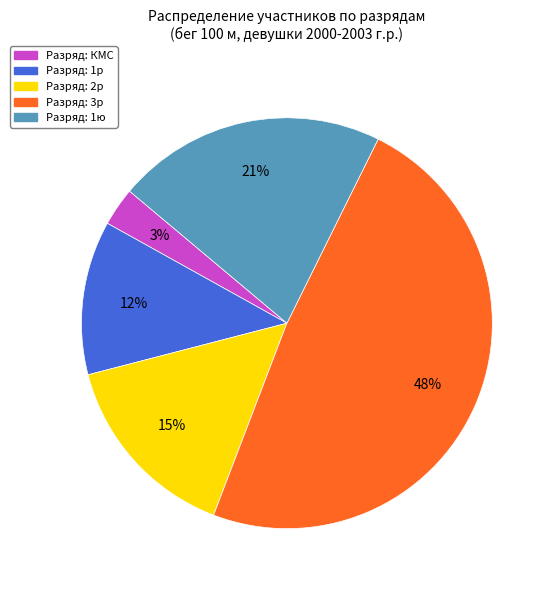

How many segments does this pie chart have?

5